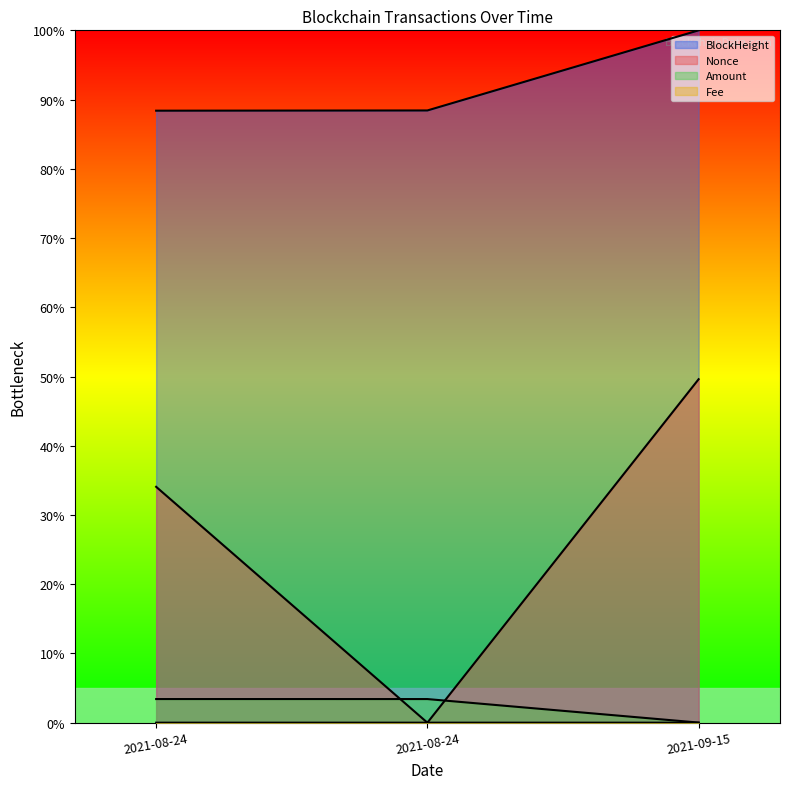

What is the difference between the BlockHeight values at 2021-08-24 and 2021-09-15?

11.6